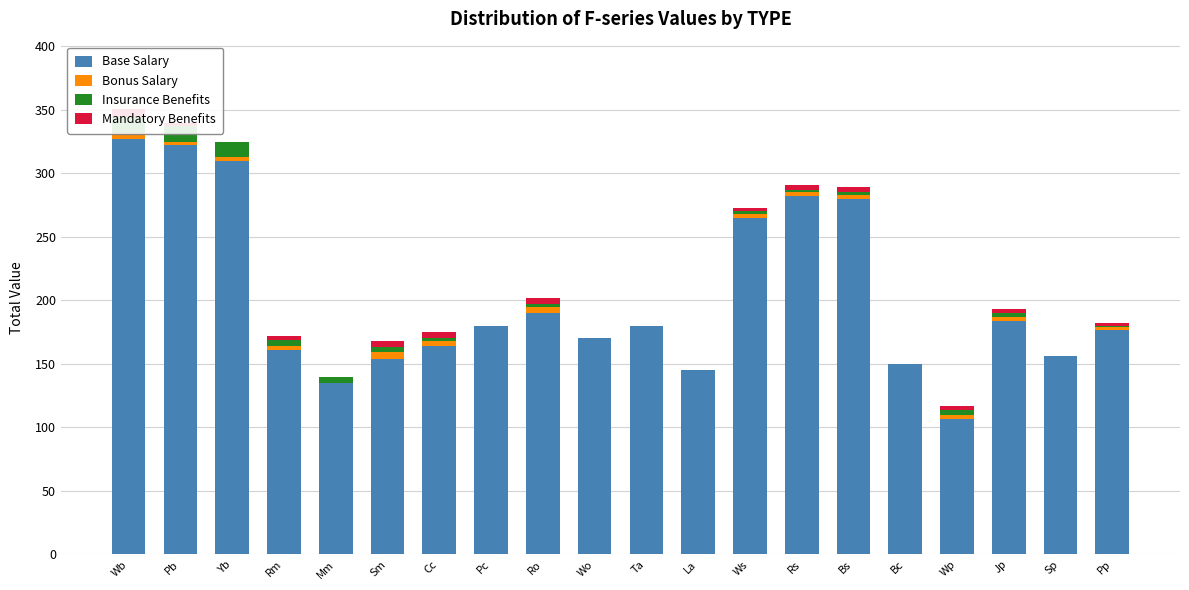

Which series has the widest spread of values?

Base Salary